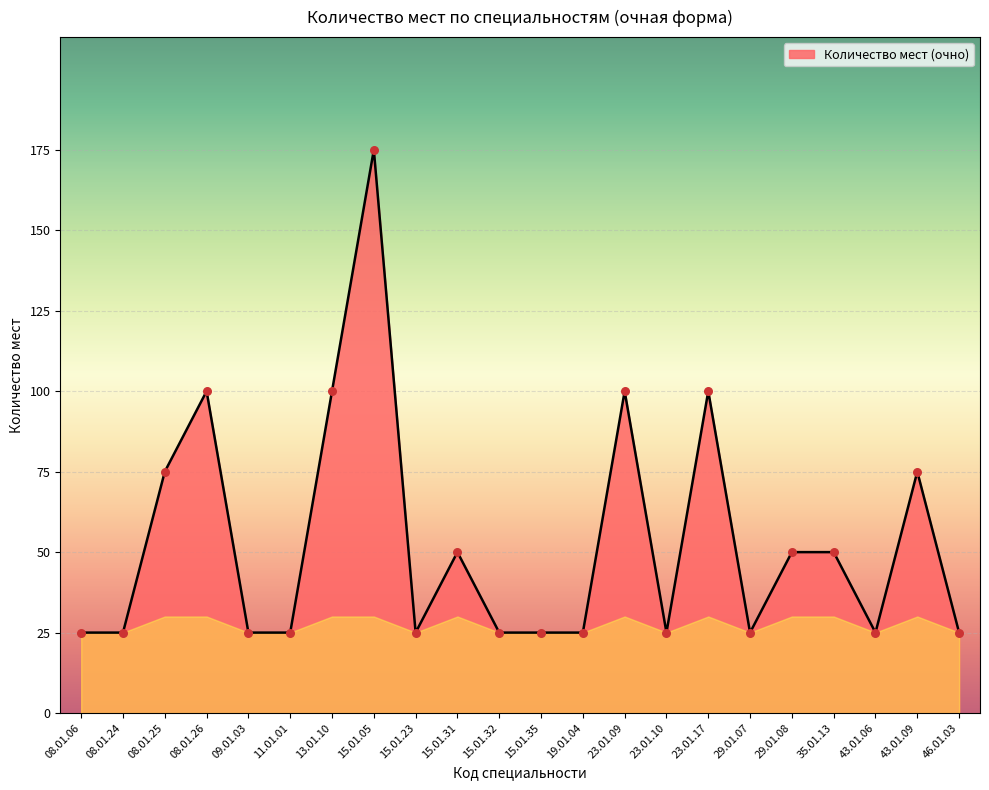

What is the ratio of the value at 08.01.24 to the value at 29.01.07?

1.0